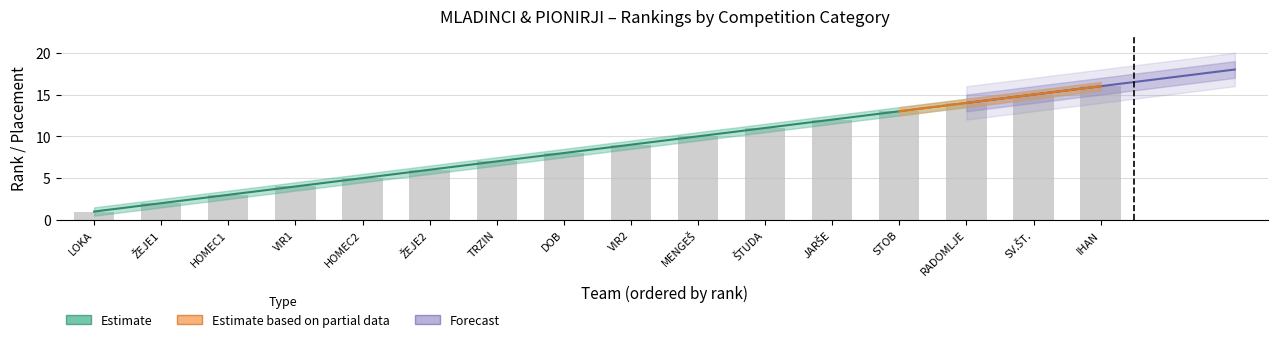

What is the sum of all MLADINCI rank values?

136